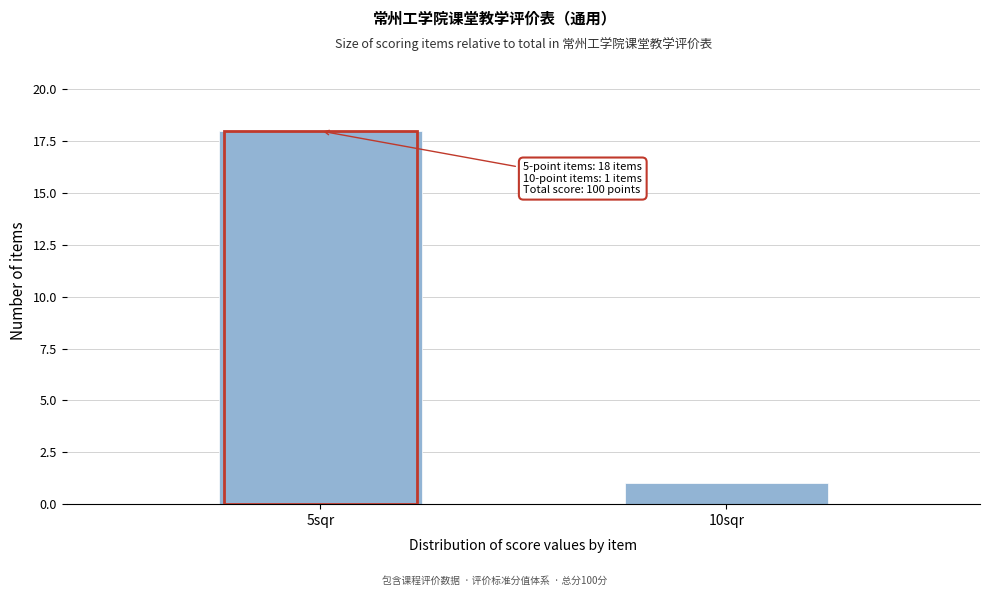

Reading right to left, transcribe all the data shown in this chart.

10sqr=1	5sqr=18